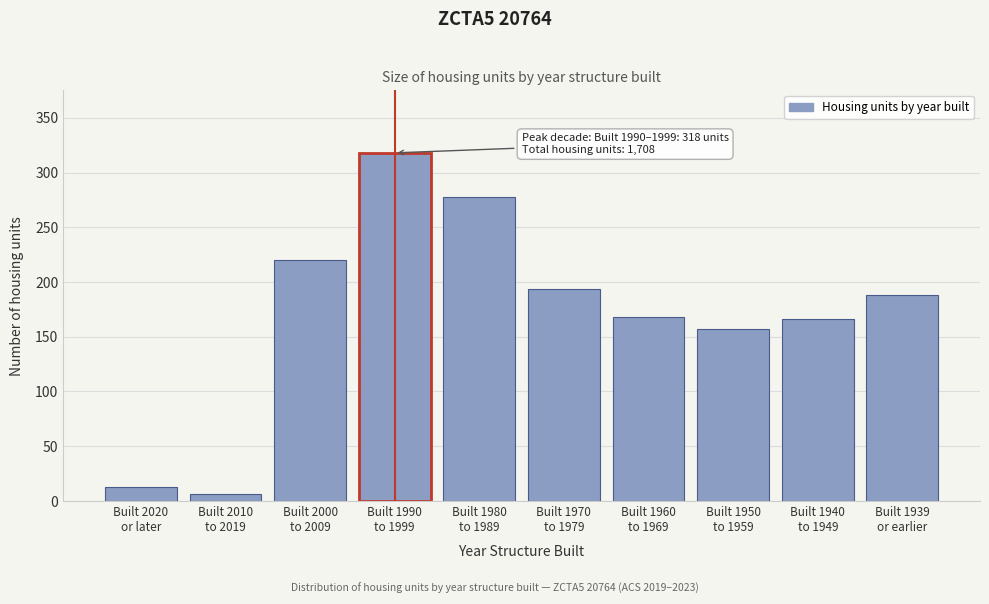

Reading right to left, transcribe all the data shown in this chart.

188	166	157	168	194	278	318	220	6	13